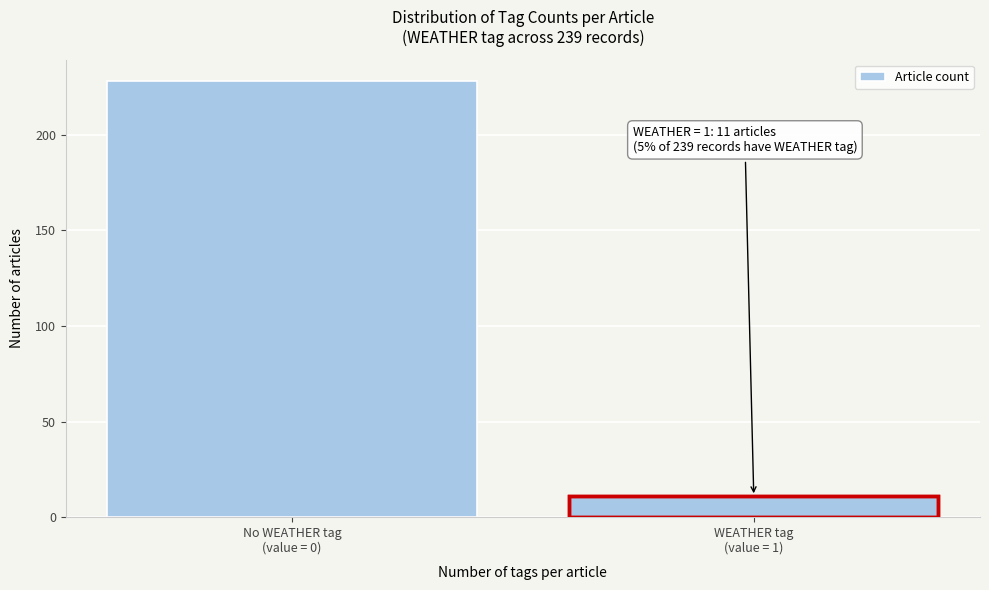

Reading left to right, what are all the values shown in this chart?

228	11